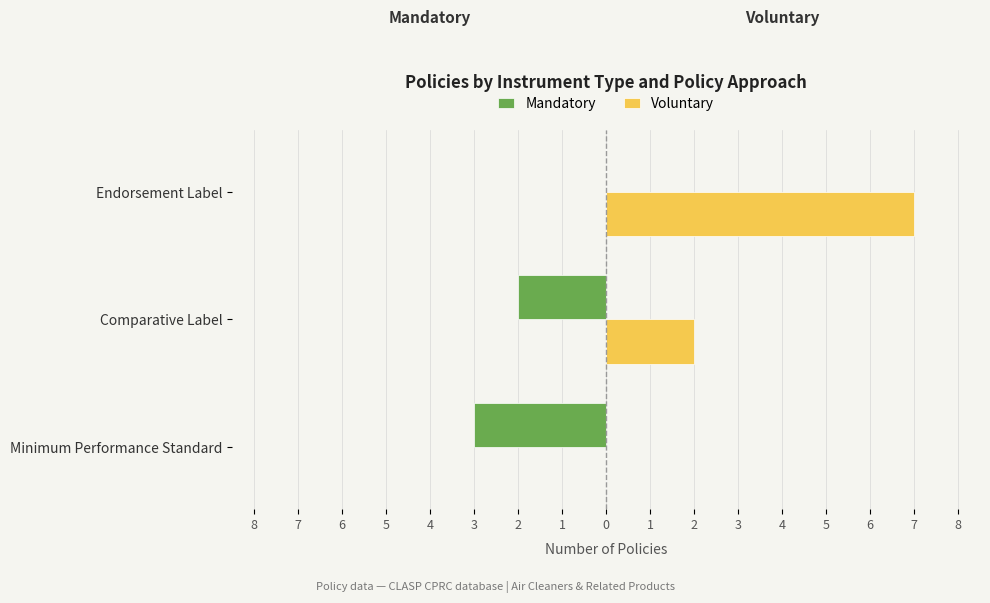

List the series in order of their overall mean, highest first.

Voluntary, Mandatory